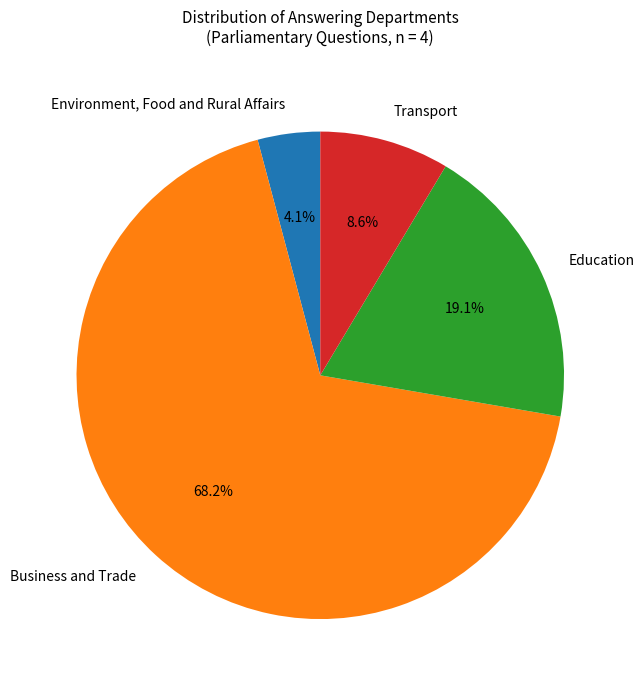

Combined, do Environment, Food and Rural Affairs and Business and Trade account for over 50%?

Yes